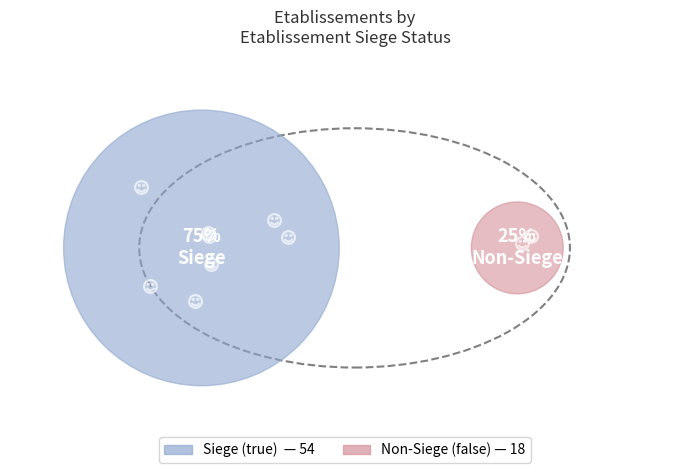

What is the total percentage of false and true?

100.0%